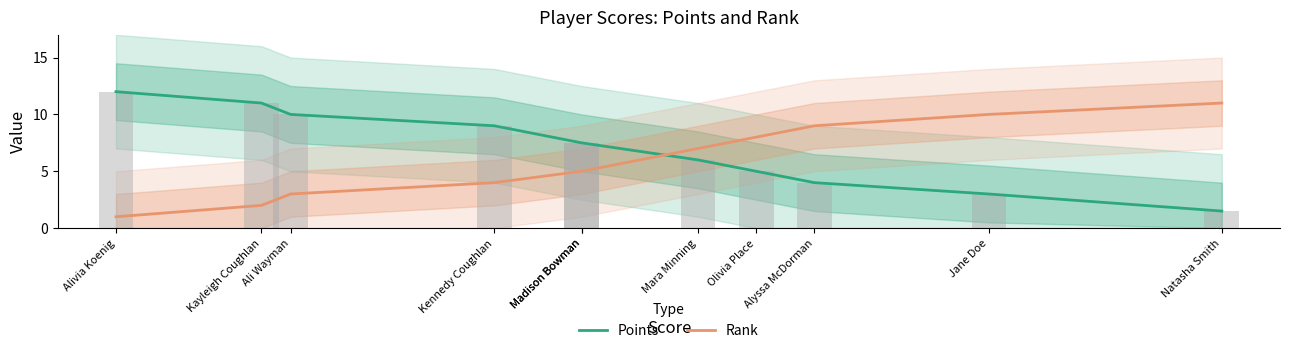

The value of Points at Mara Minning is 6.0. True or false?

True